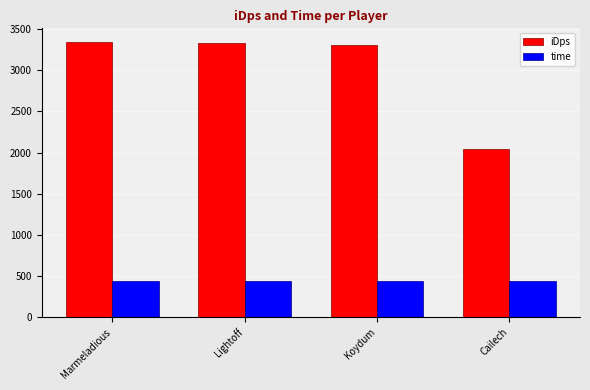

Which series has the largest total across all categories?

iDps